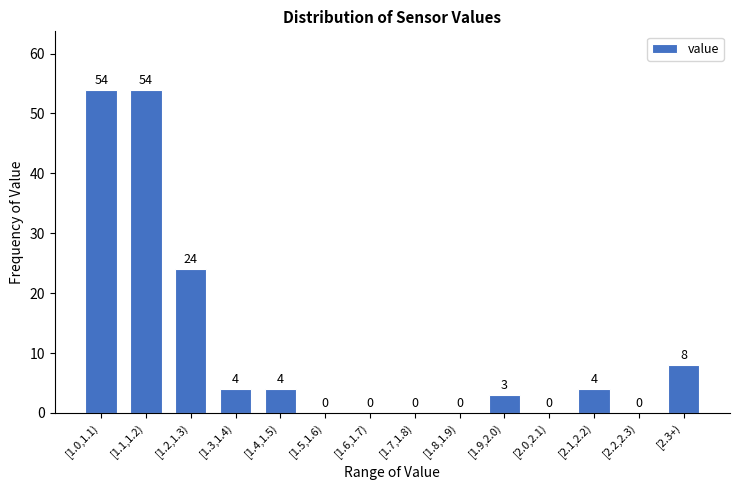

Reading left to right, extract all data points from this chart.

[1.0,1.1)=54	[1.1,1.2)=54	[1.2,1.3)=24	[1.3,1.4)=4	[1.4,1.5)=4	[1.5,1.6)=0	[1.6,1.7)=0	[1.7,1.8)=0	[1.8,1.9)=0	[1.9,2.0)=3	[2.0,2.1)=0	[2.1,2.2)=4	[2.2,2.3)=0	[2.3+)=8